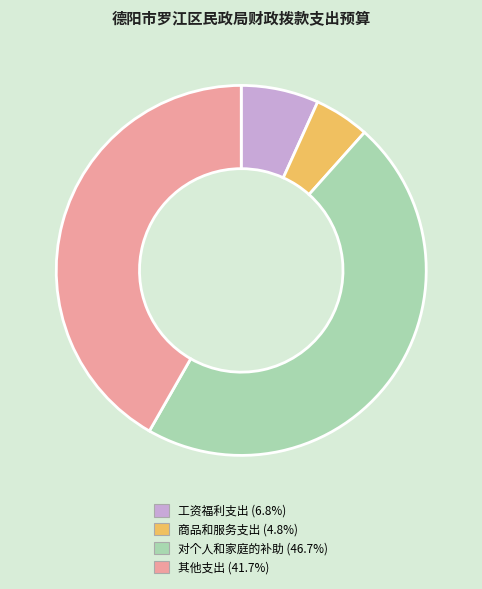

Approximately how many times larger is the value at 其他支出 compared to 对个人和家庭的补助?

0.9